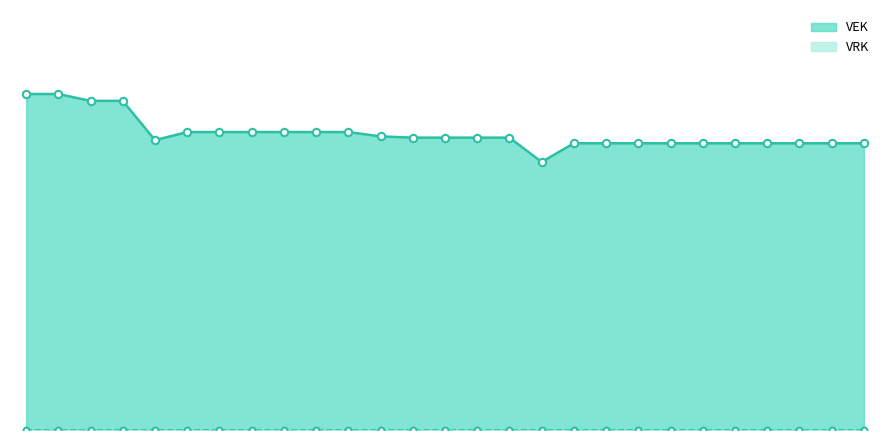

Between 2020 1ste aanpassing – ontwerp and 2022 2de aanpassing – goedgekeurd, which is larger?

2022 2de aanpassing – goedgekeurd